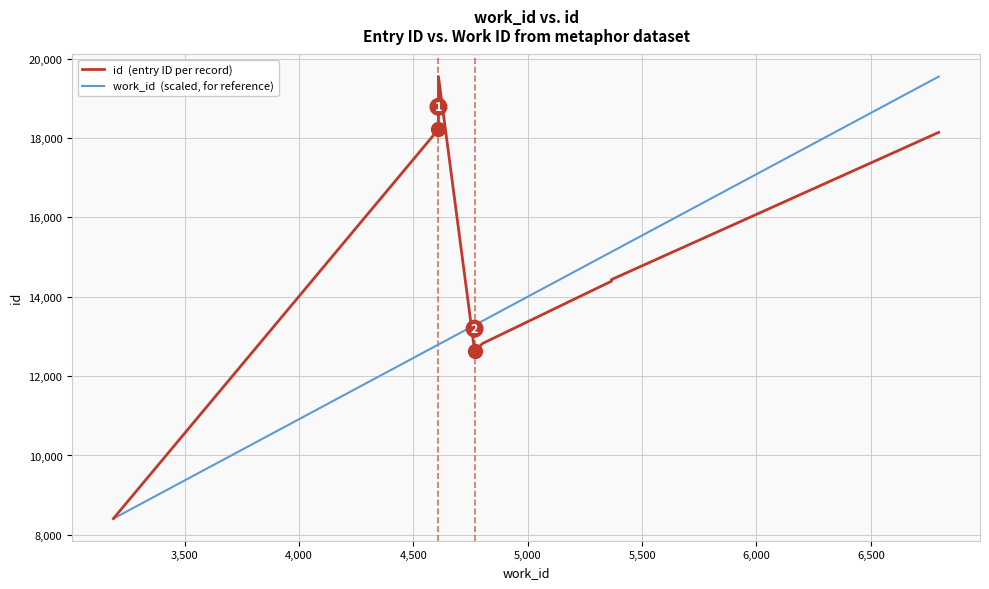

What is the difference between the second highest and minimum values in the work_id  (scaled, for reference) series?

6722.9